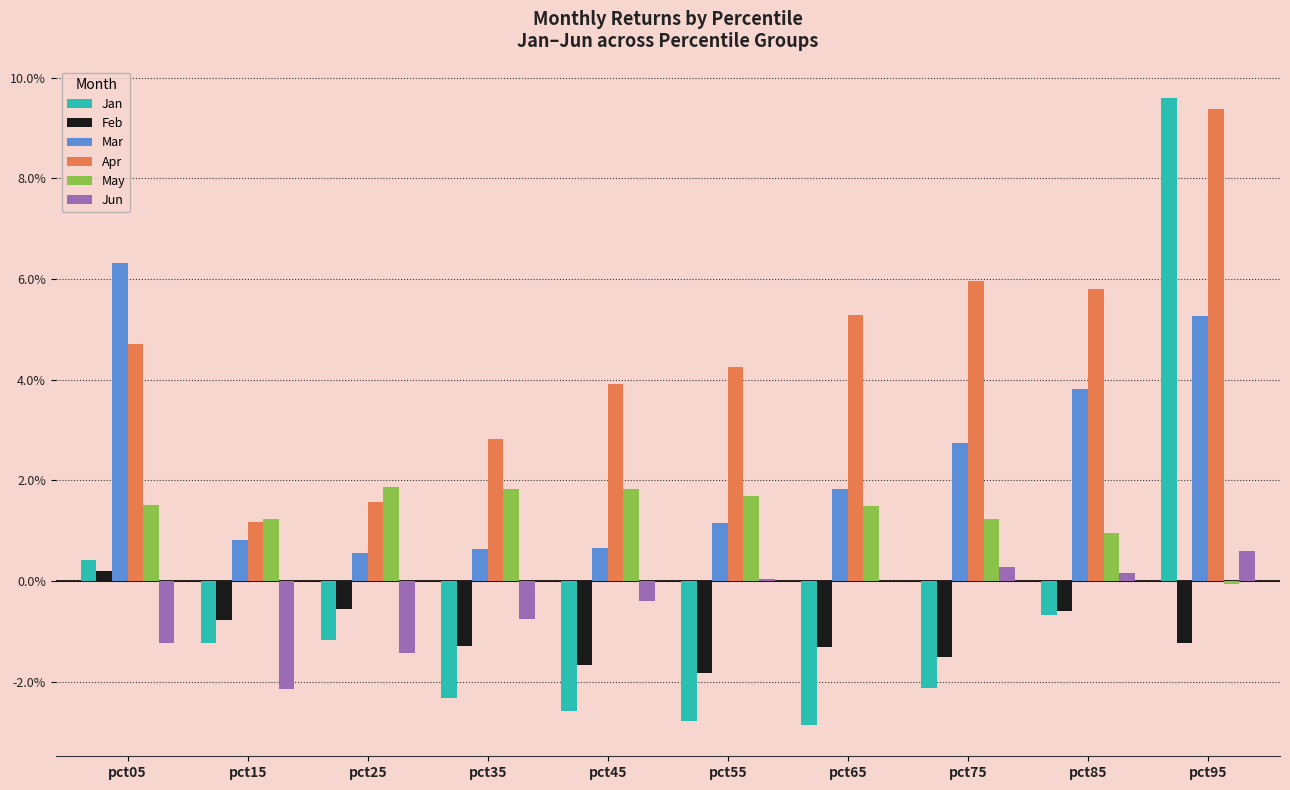

Does the chart contain stacked bars?

No